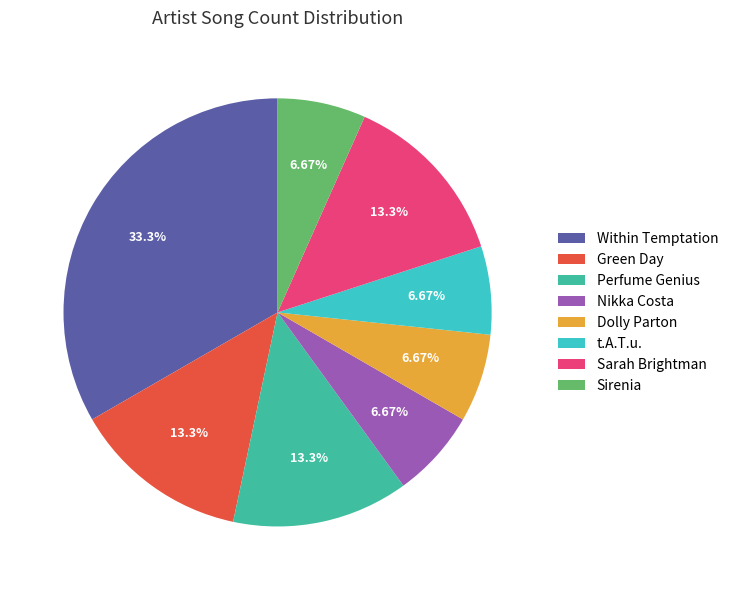

Does any single category account for the majority?

No